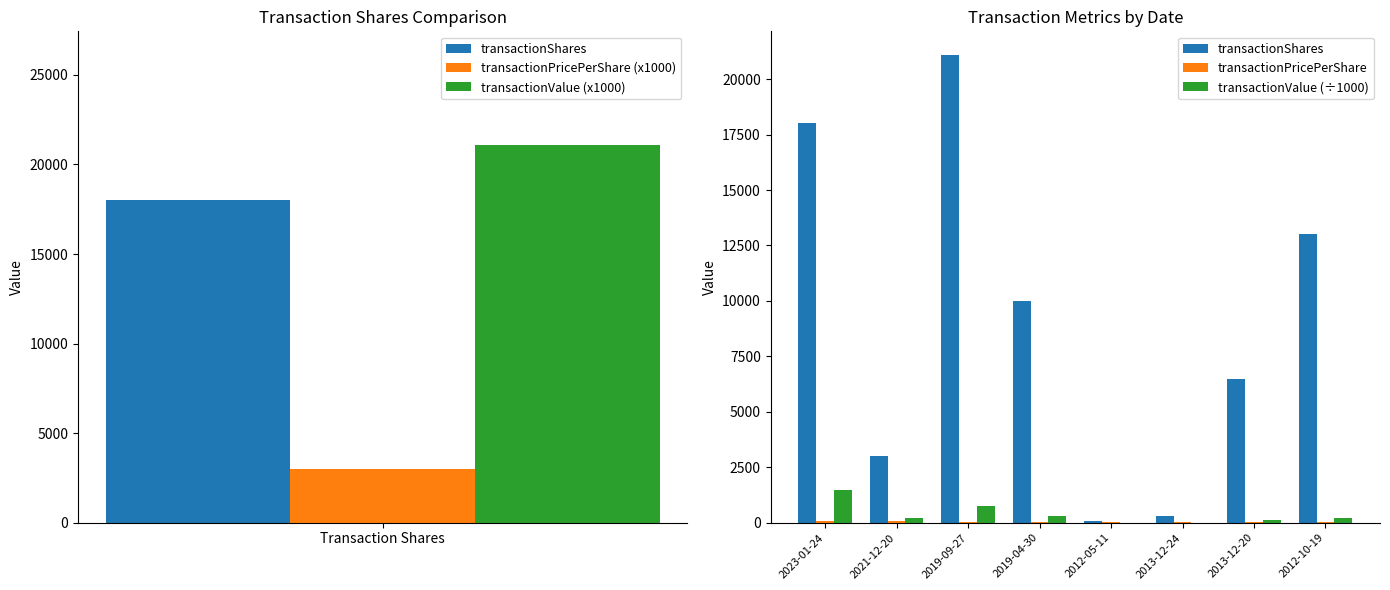

Between 2019-04-30 and 2013-12-24, which series saw the biggest shift?

transactionShares